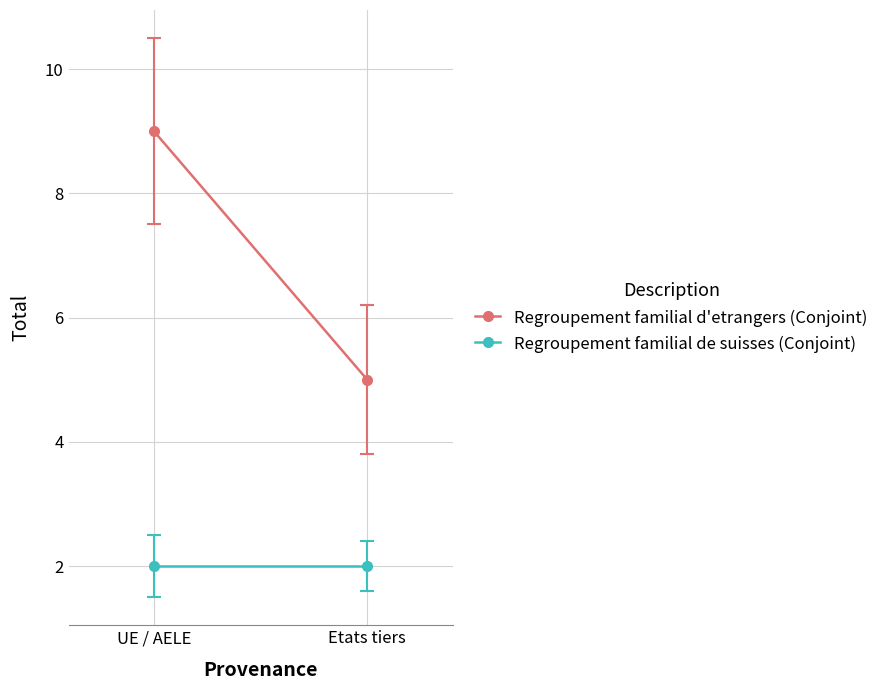

Which has a higher value, UE / AELE or Etats tiers?

UE / AELE